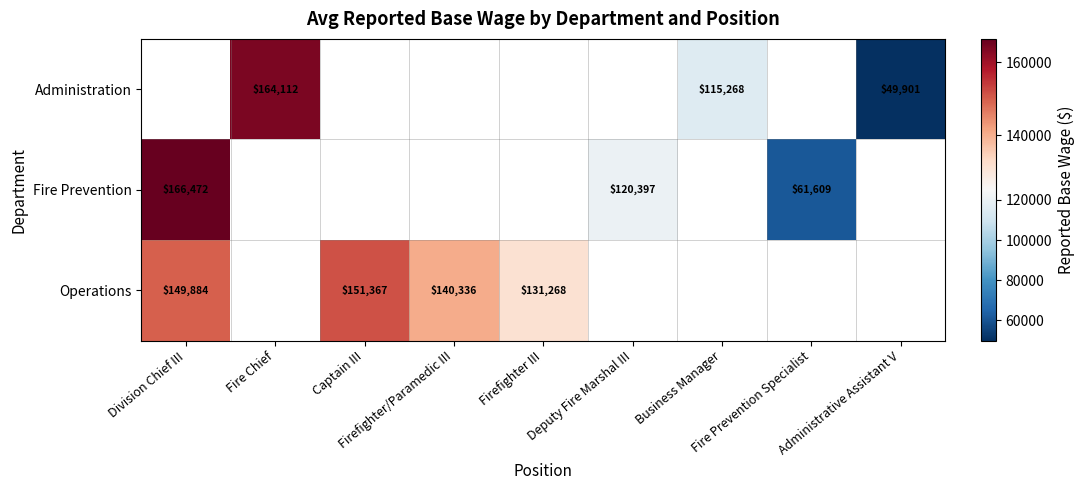

Between Deputy Fire Marshal III and Fire Prevention Specialist, which is larger?

Deputy Fire Marshal III